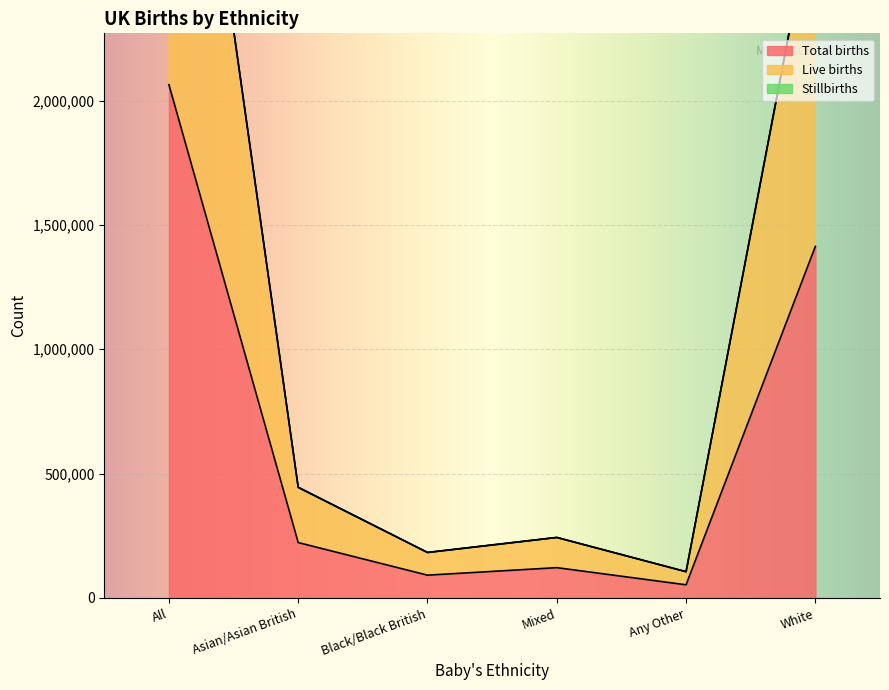

At which label is Total births closest to 1058313?

White